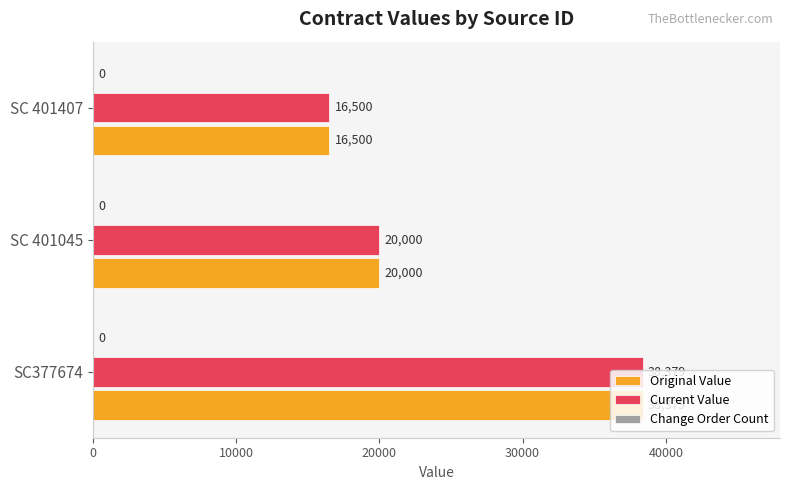

What is the difference between the Current Value values at SC 401045 and SC 401407?

3500